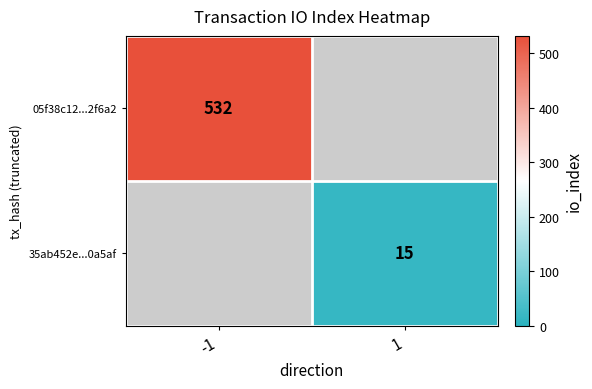

True or false: 35ab452e...0a5af has a value of 15 at 1.

True